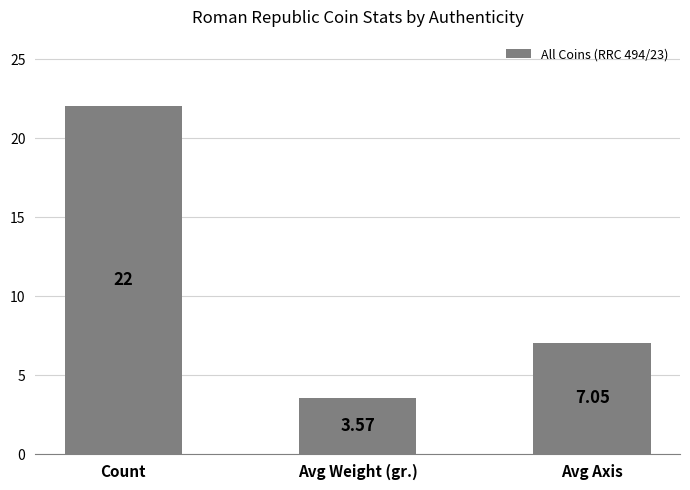

At which label is the value closest to 12?

Avg Axis